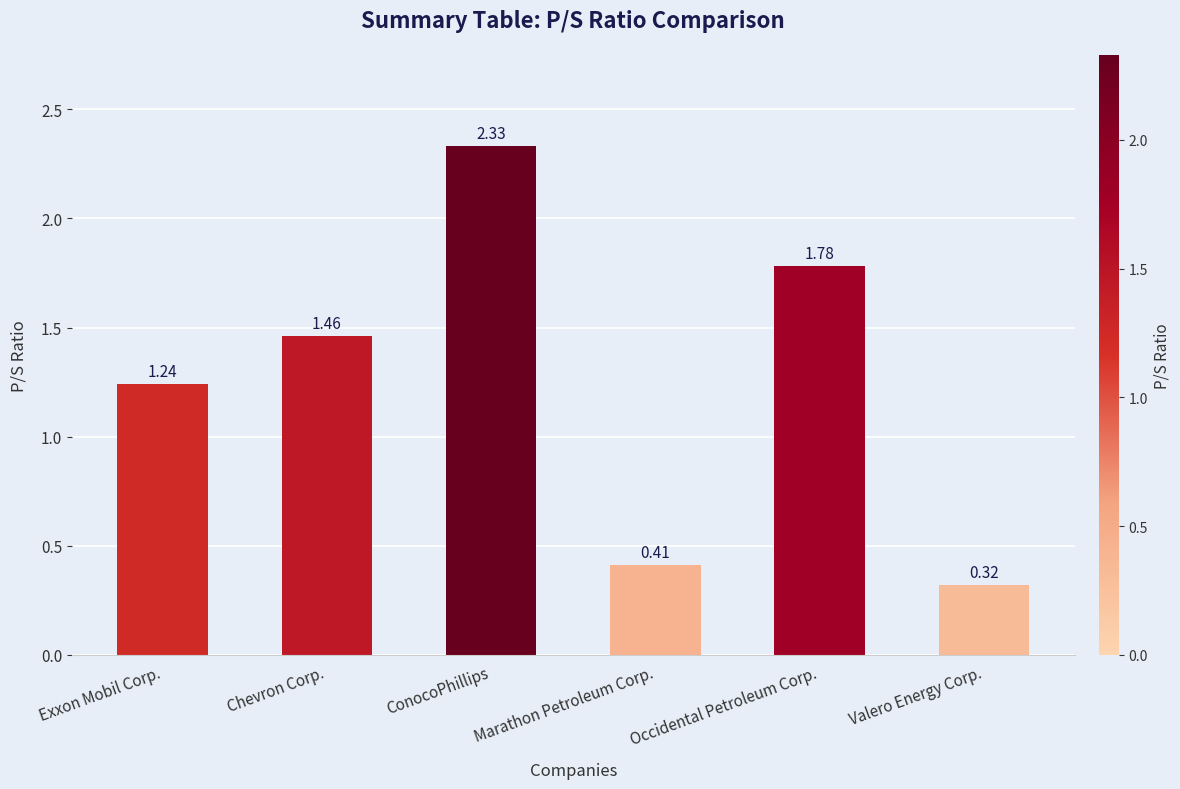

At which label is the value closest to 1?

Exxon Mobil Corp.